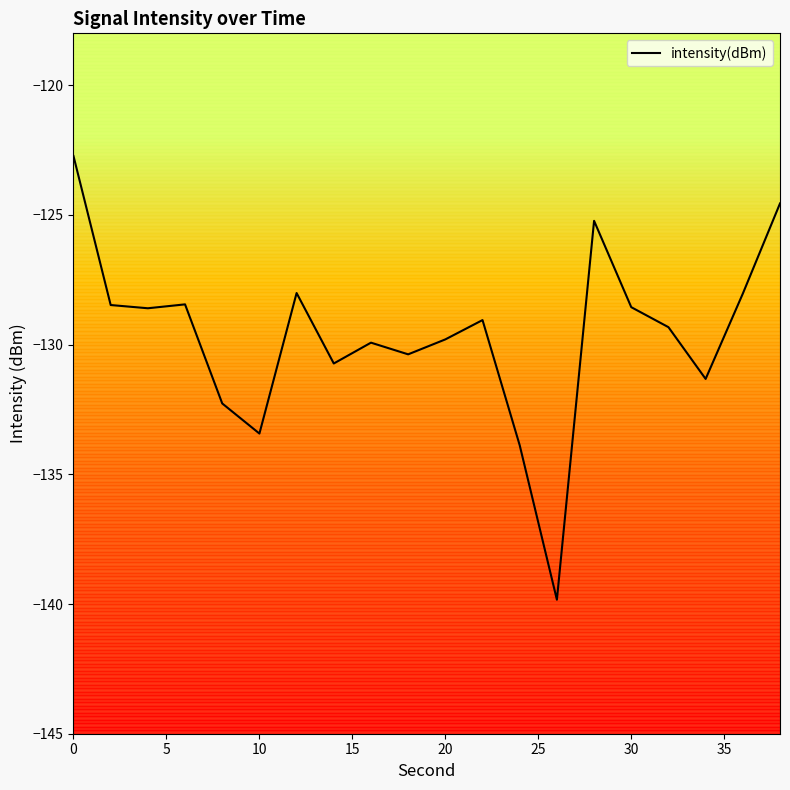

How many interior local valleys (lower than both neighbors) does the data have?

6